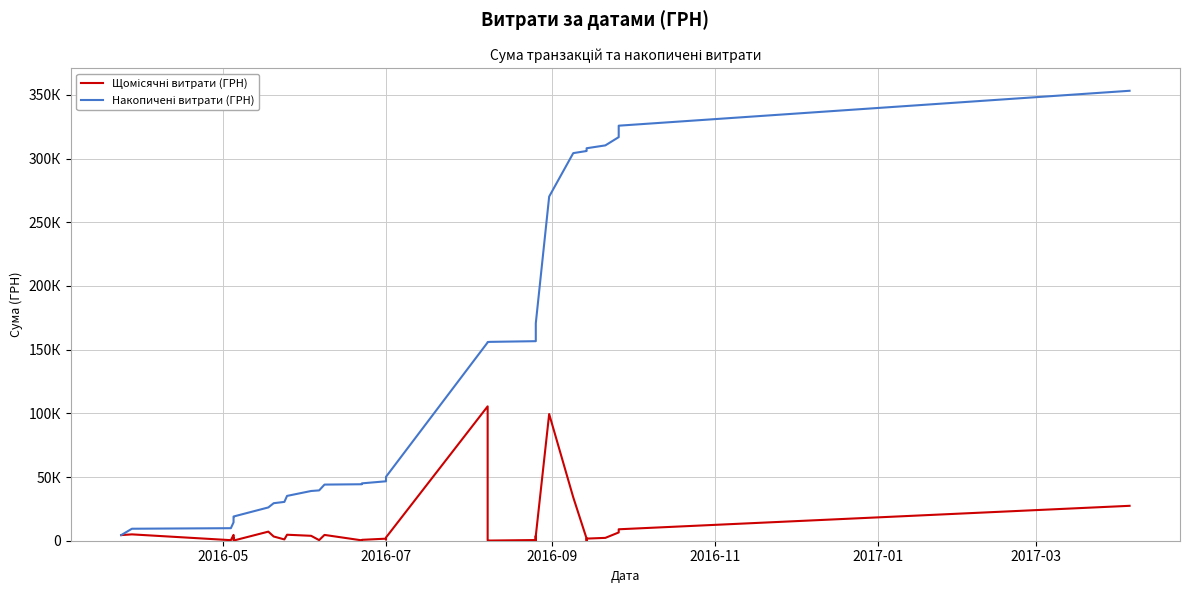

What is the smallest value displayed?

126.5